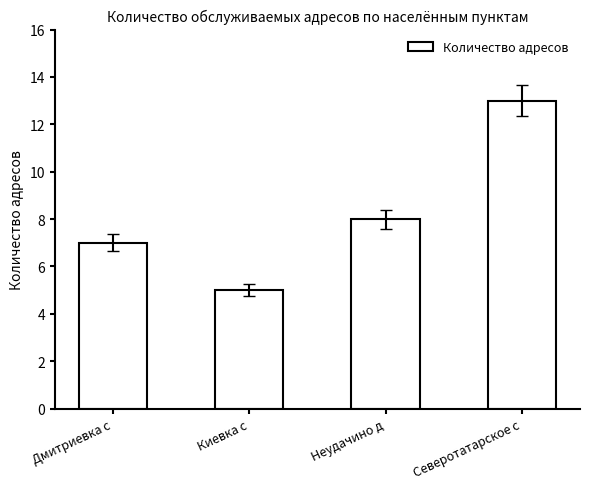

How many values are between 7 and 13?

3